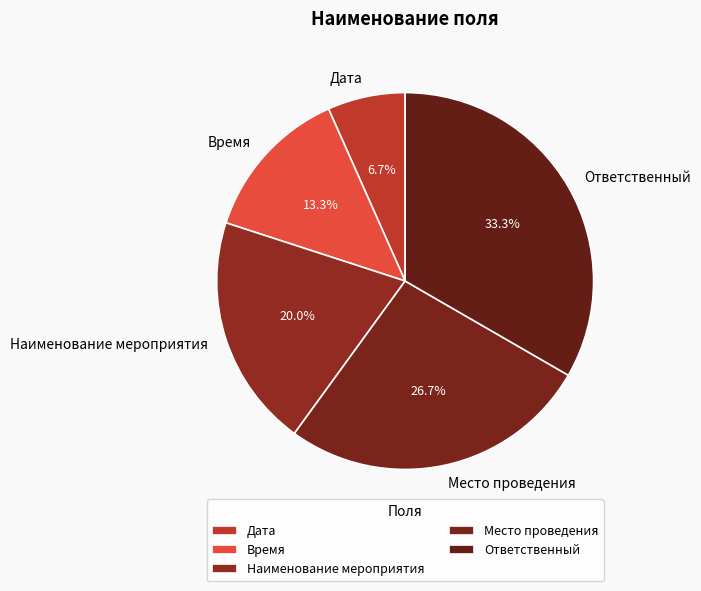

Rank the categories by value from lowest to highest.

Дата, Время, Наименование мероприятия, Место проведения, Ответственный